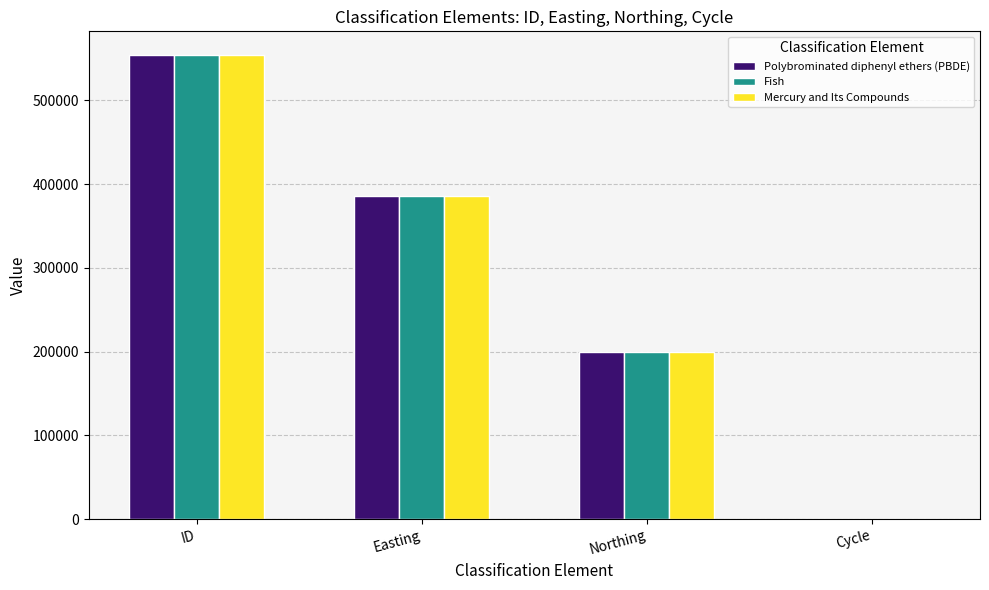

What is the sum of the Mercury and Its Compounds values at Northing and ID?

753937